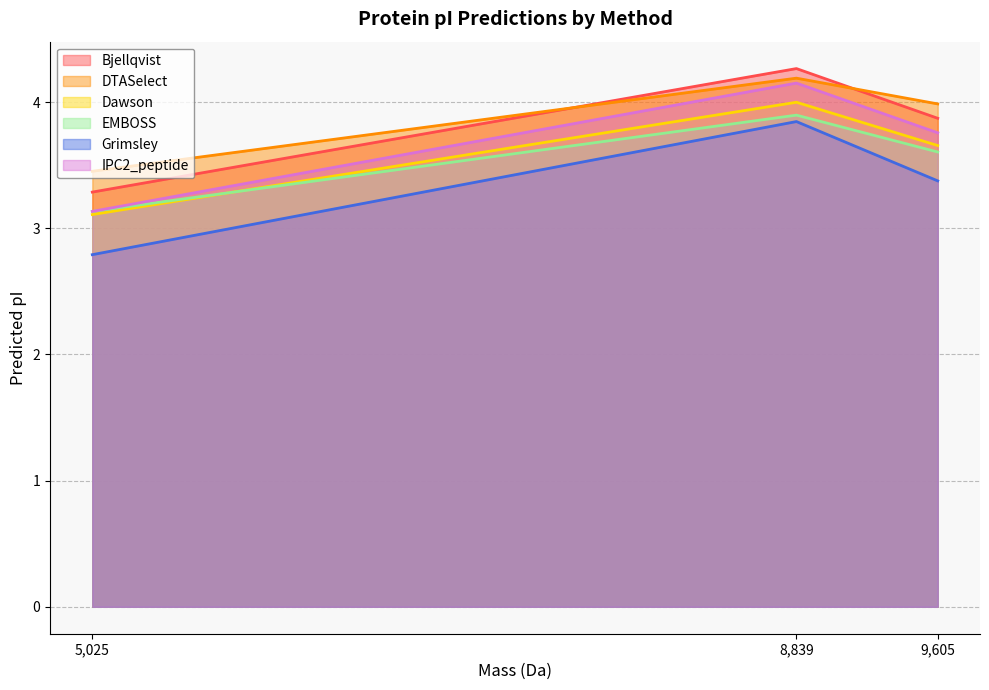

Where is DTASelect nearest to the value 3?

5,025